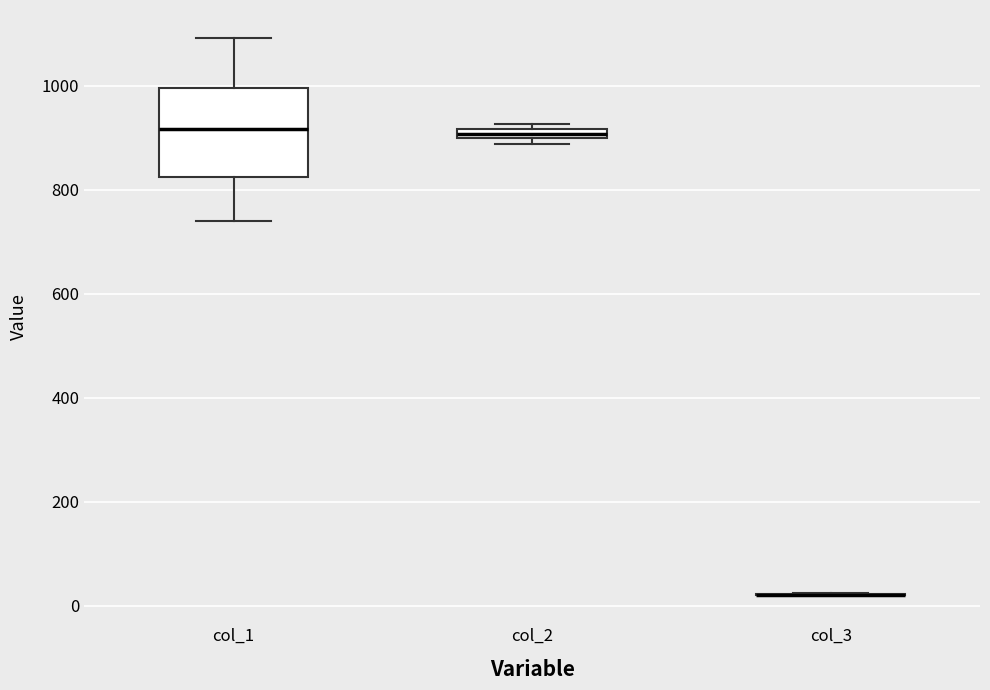

Comparing the boxes themselves (not the whiskers), which one is the tallest?

col_1